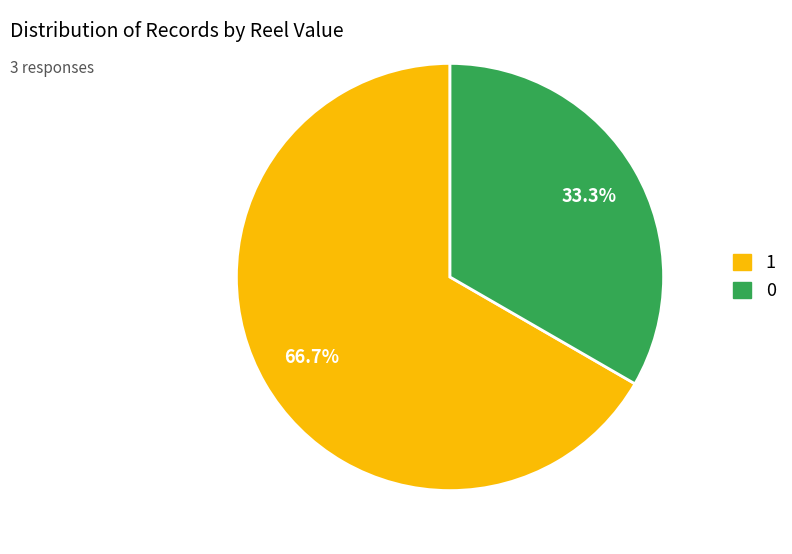

How many segments does this pie chart have?

2